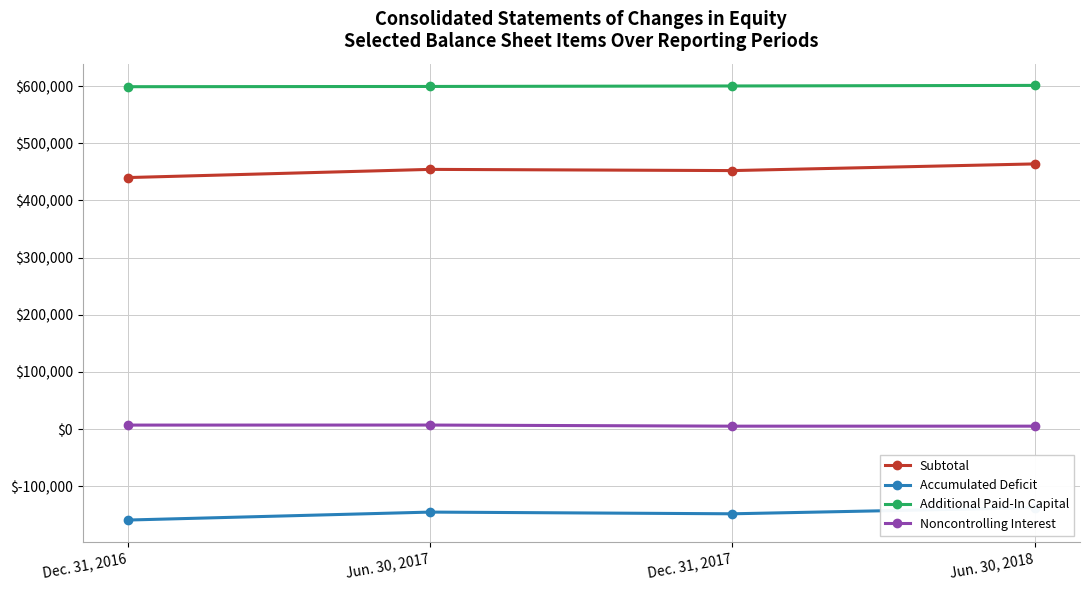

Reading left to right, list all the values displayed in this chart.

Subtotal: Dec. 31, 2016=440057	Jun. 30, 2017=454375	Dec. 31, 2017=452264	Jun. 30, 2018=463933
Accumulated Deficit: Dec. 31, 2016=-159130	Jun. 30, 2017=-145216	Dec. 31, 2017=-148199	Jun. 30, 2018=-137525
Additional Paid-In Capital: Dec. 31, 2016=599033	Jun. 30, 2017=599437	Dec. 31, 2017=600308	Jun. 30, 2018=601303
Noncontrolling Interest: Dec. 31, 2016=6998	Jun. 30, 2017=7070	Dec. 31, 2017=5106	Jun. 30, 2018=5127